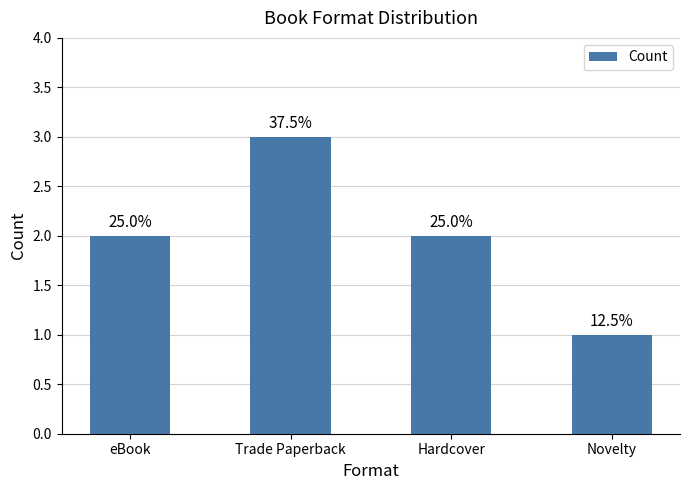

Are the bars horizontal?

No